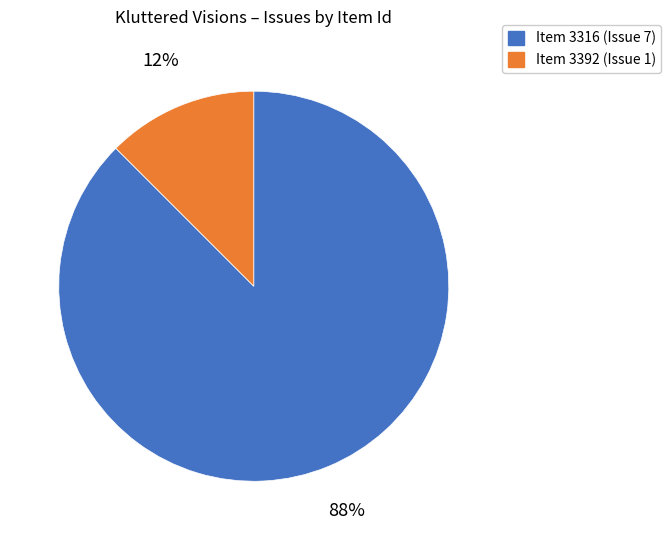

To the nearest percent, what is the average slice percentage?

50%